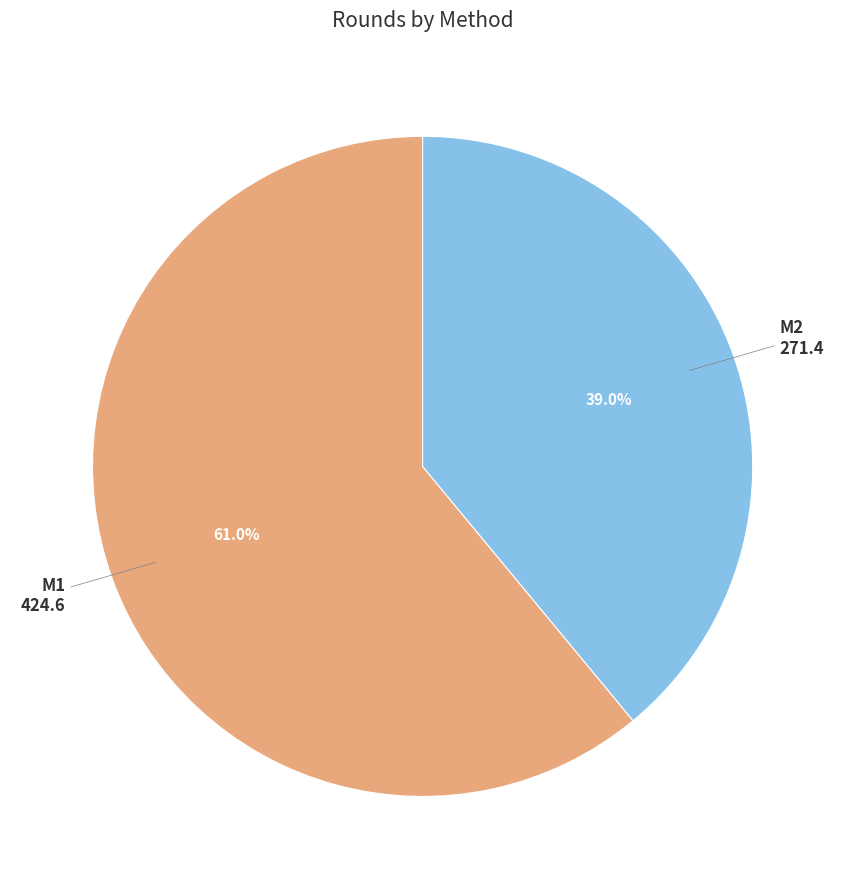

Is there any slice that represents more than half of the pie?

Yes